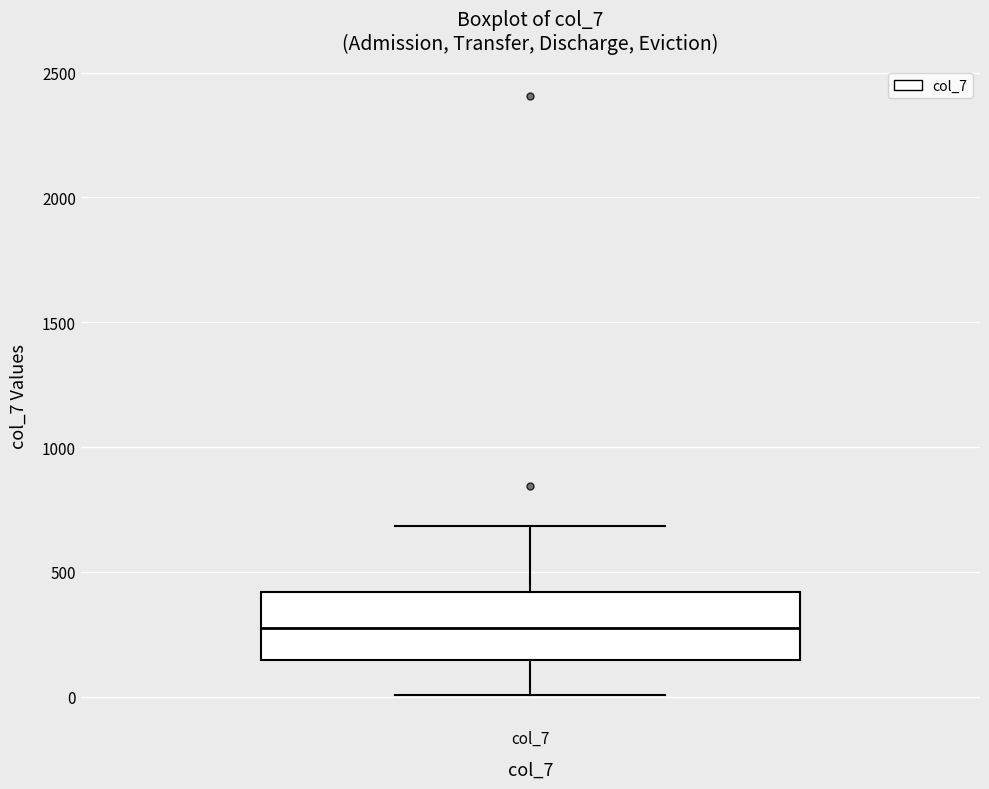

Read this box plot against the y-axis: the position of the median line, the range covered by the box, and the ends of both whiskers. The values are not printed on the chart, so give them approximately, as read against the axis.

median 300, box 150 to 400, whiskers 0 to 700